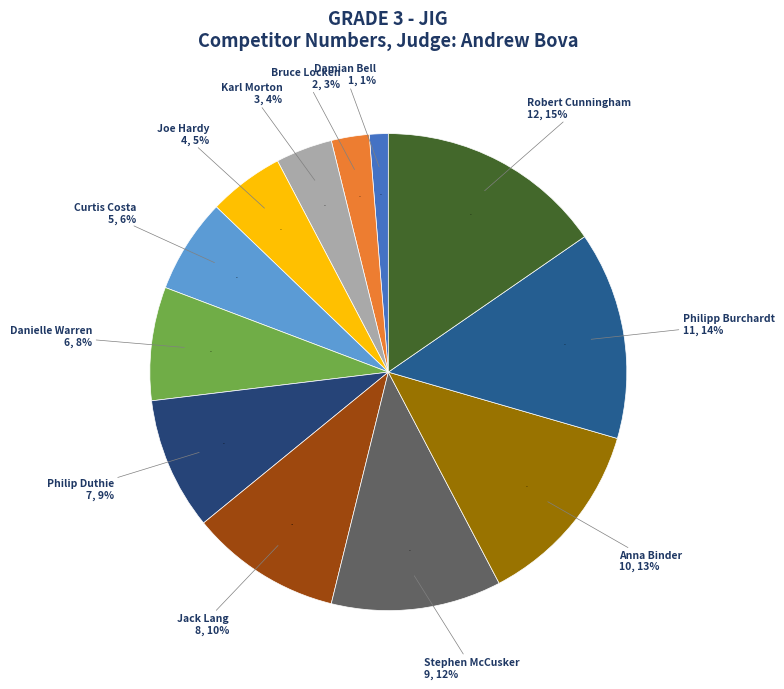

Which has a higher value, Stephen McCusker or Philipp Burchardt?

Philipp Burchardt